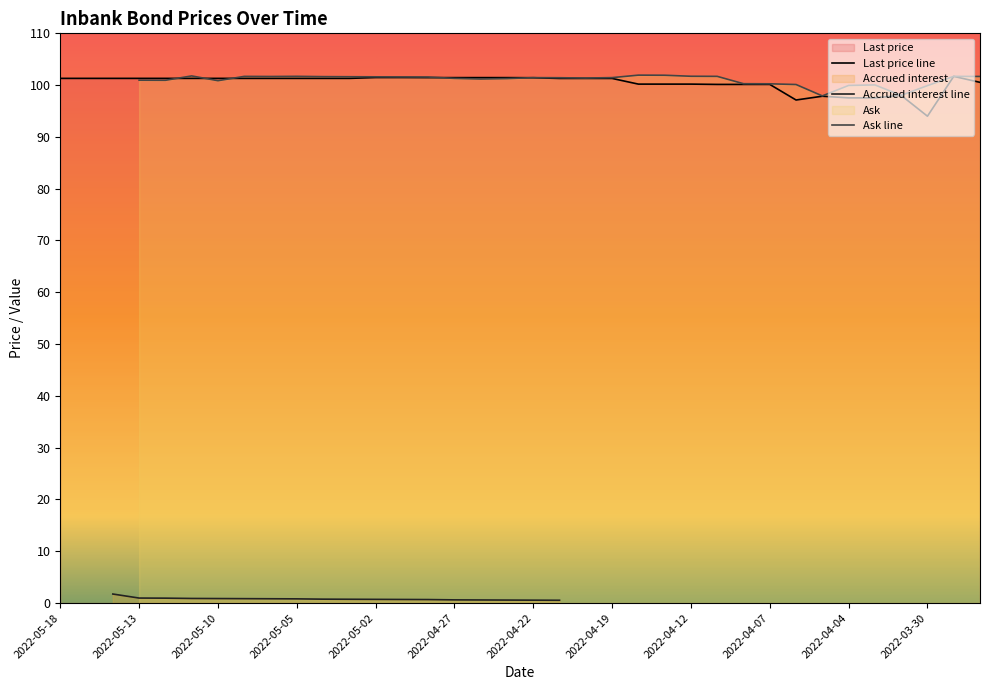

Read the Last price value at 2022-04-27.

101.4